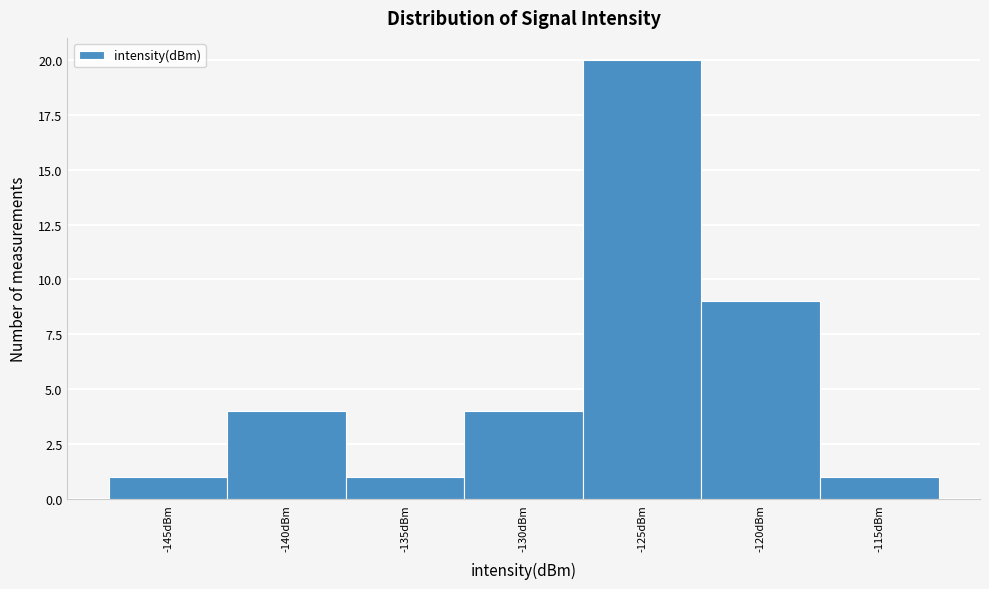

Reading left to right, what are all the values shown in this chart?

-145dBm=1	-140dBm=4	-135dBm=1	-130dBm=4	-125dBm=20	-120dBm=9	-115dBm=1